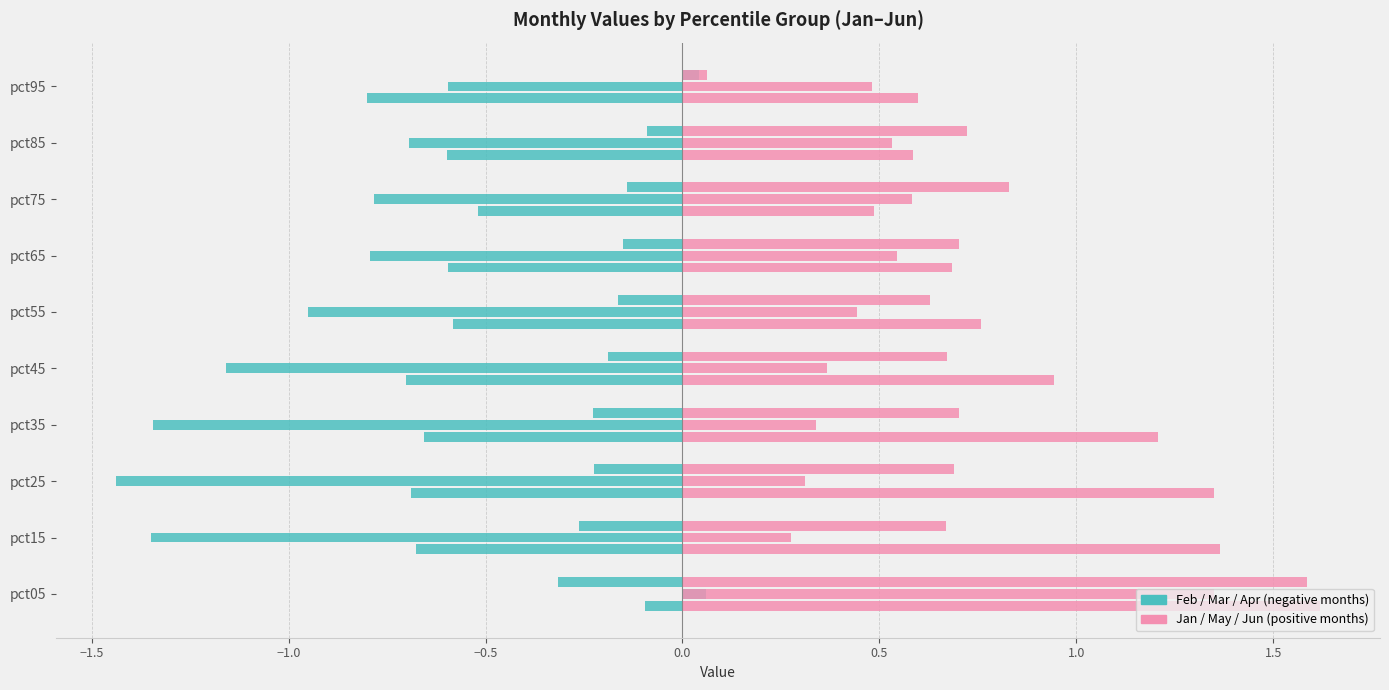

How many data points does each series have?

10